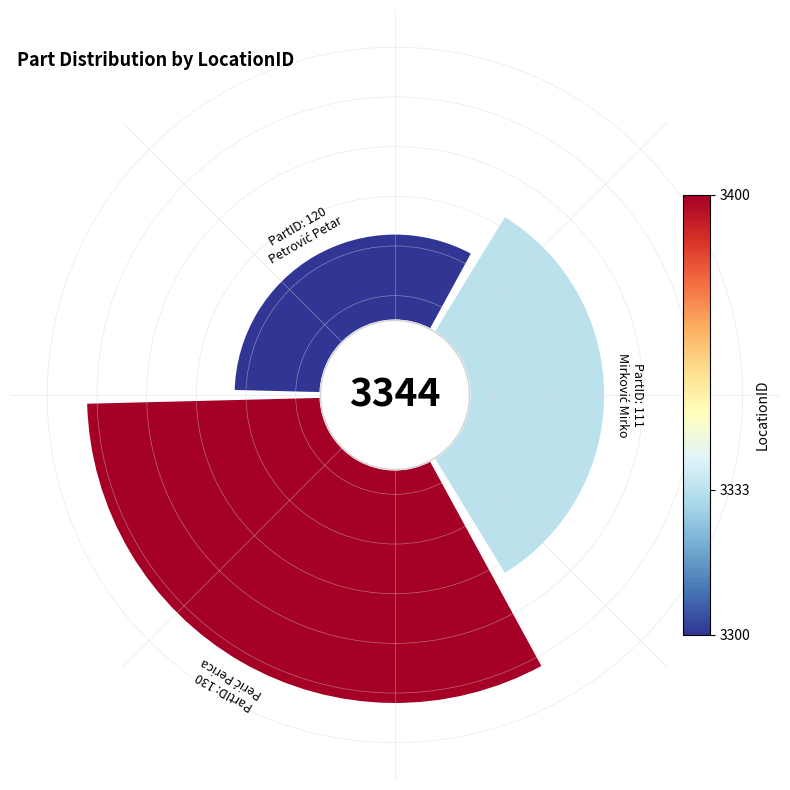

The 111 slice represents 30% of the pie. True or false?

True